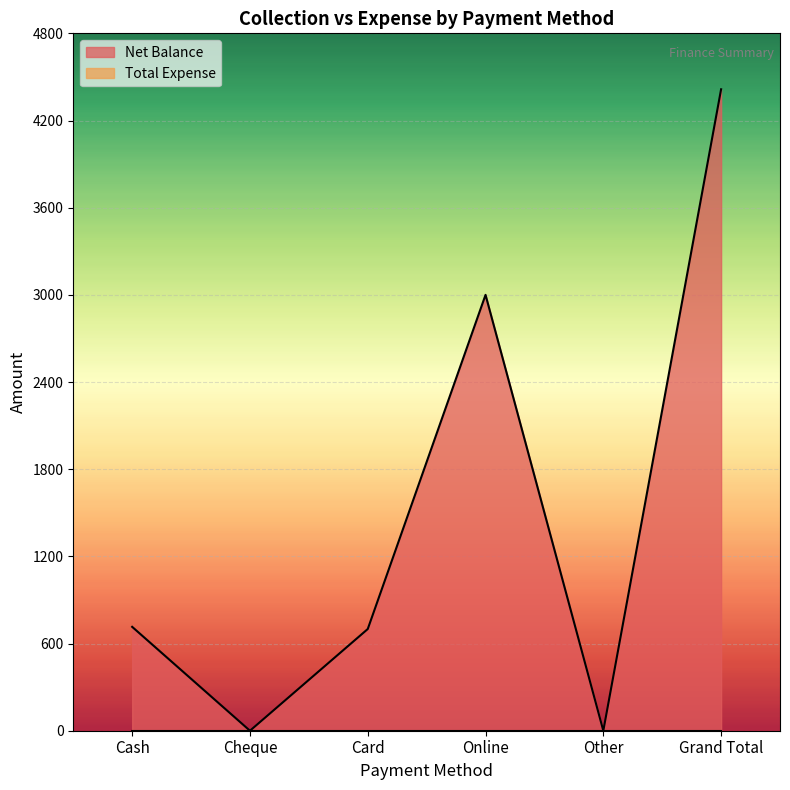

Where is the first local minimum?

Cheque